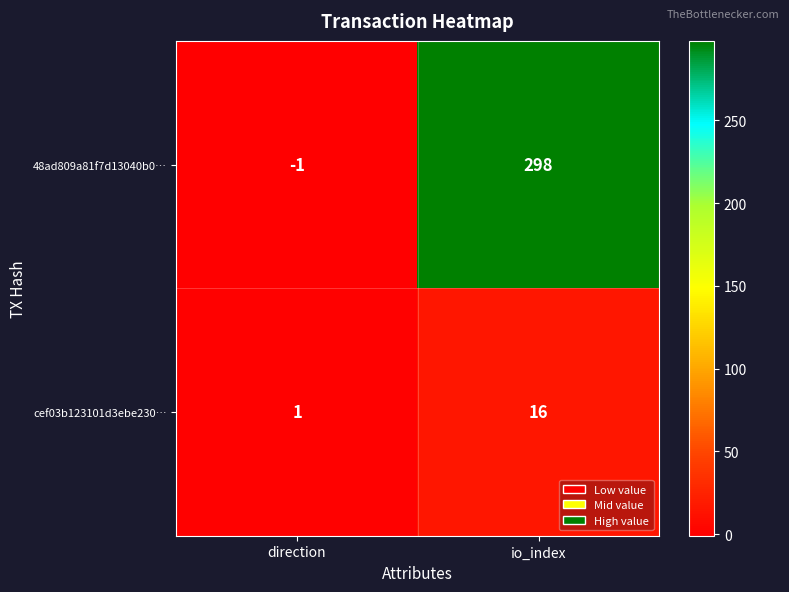

Reading left to right, list all the values displayed in this chart.

48ad809a81f7d13040b0…: -1	298
cef03b123101d3ebe230…: 1	16